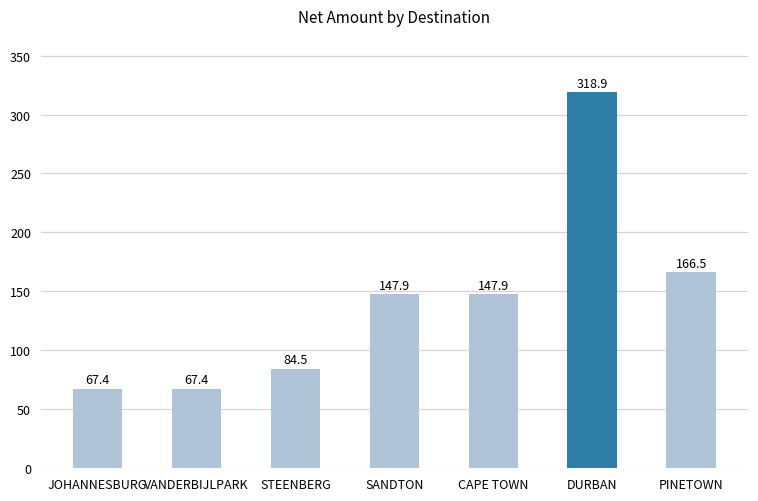

The chart shows a value of 67.4 at JOHANNESBURG. True or false?

True